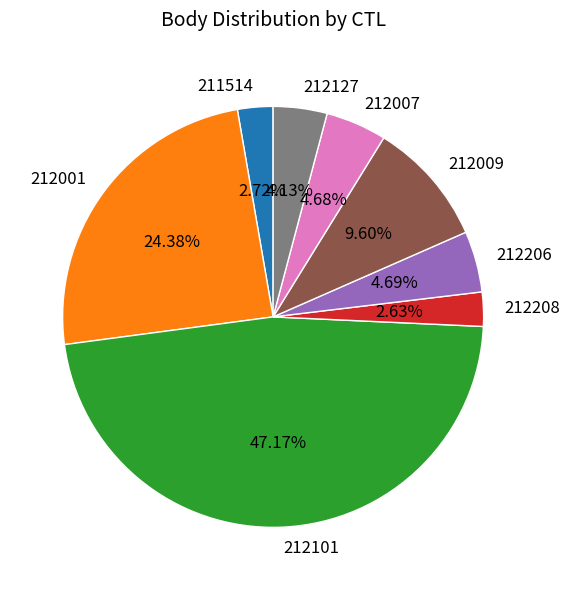

How many segments does this pie chart have?

8